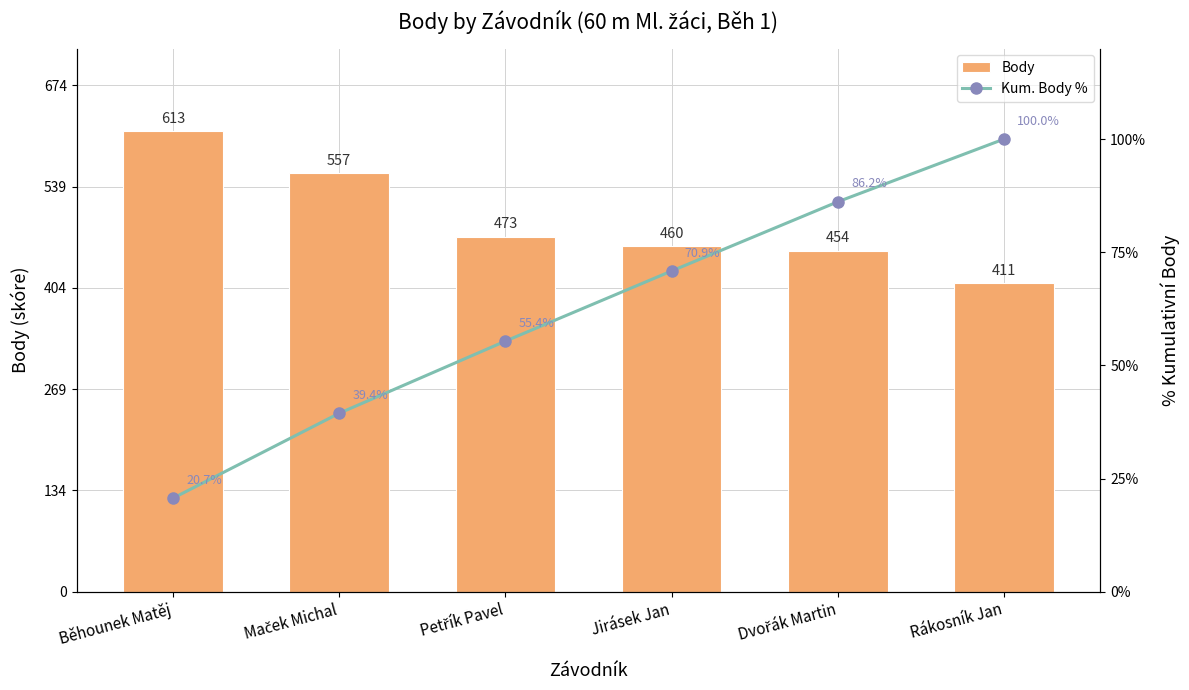

What is the total value across all series at Běhounek Matěj?

633.7